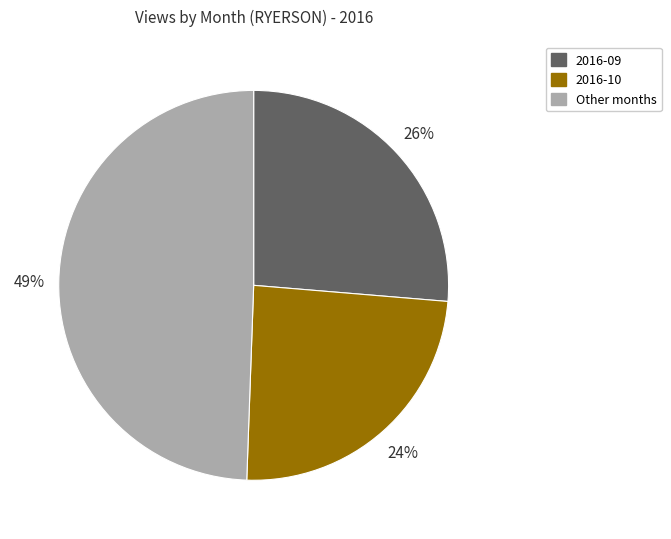

Between 2016-09 and Other months, which is larger?

Other months